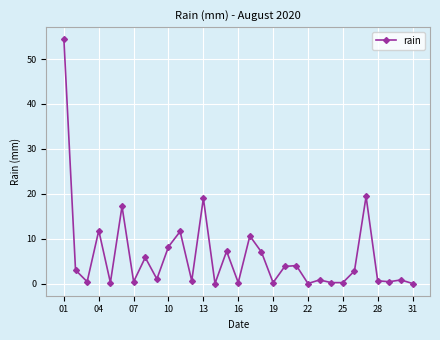

What is the maximum value shown in the chart?

54.4